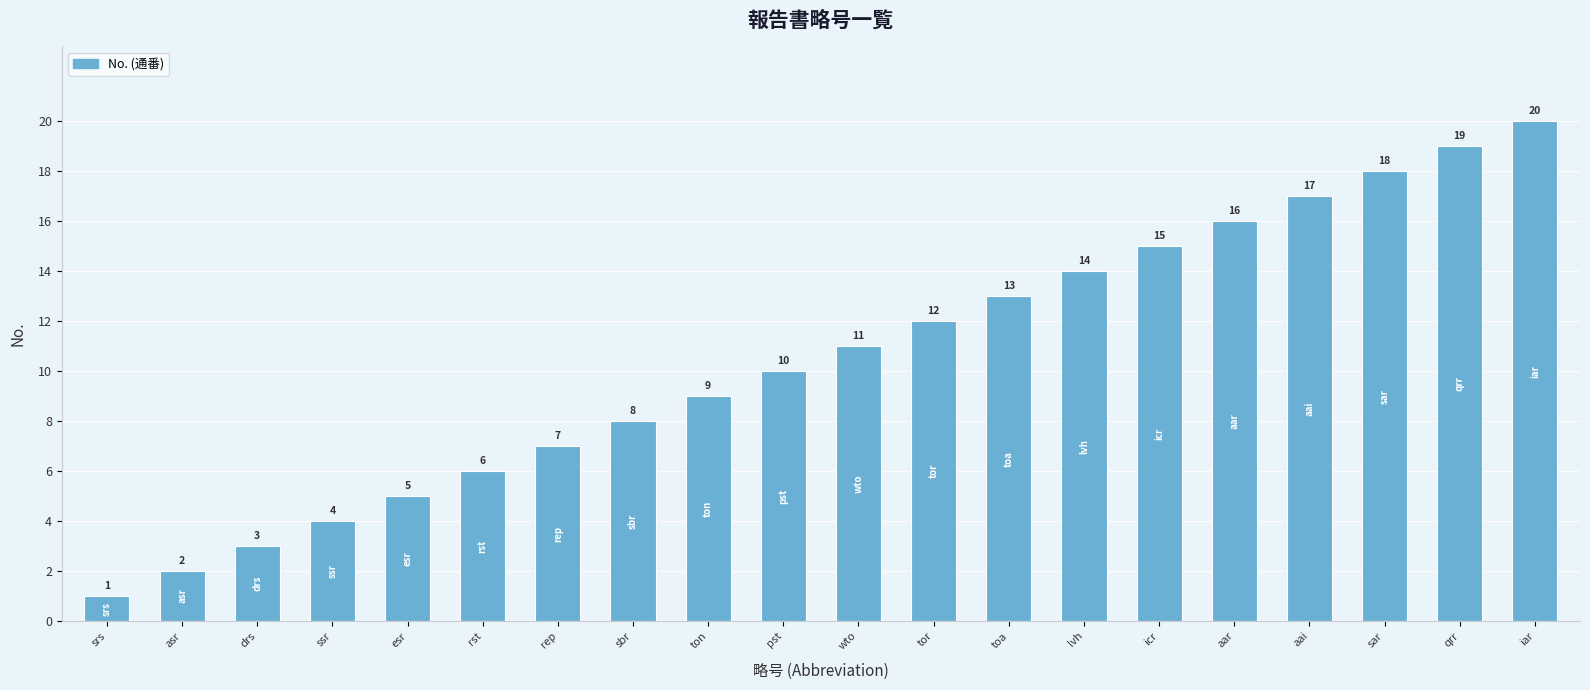

Reading left to right, list all the values displayed in this chart.

srs=1	asr=2	drs=3	ssr=4	esr=5	rst=6	rep=7	sbr=8	ton=9	pst=10	wto=11	tor=12	toa=13	lvh=14	icr=15	aar=16	aai=17	sar=18	qrr=19	iar=20